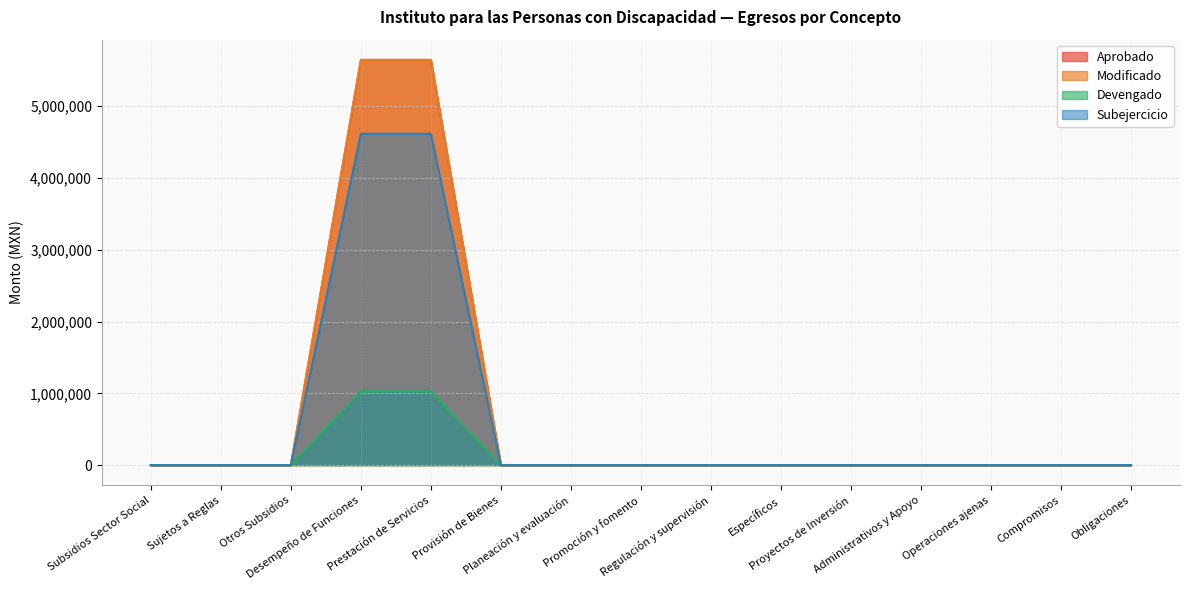

What are all the series names shown in the legend?

Aprobado, Modificado, Devengado, Subejercicio